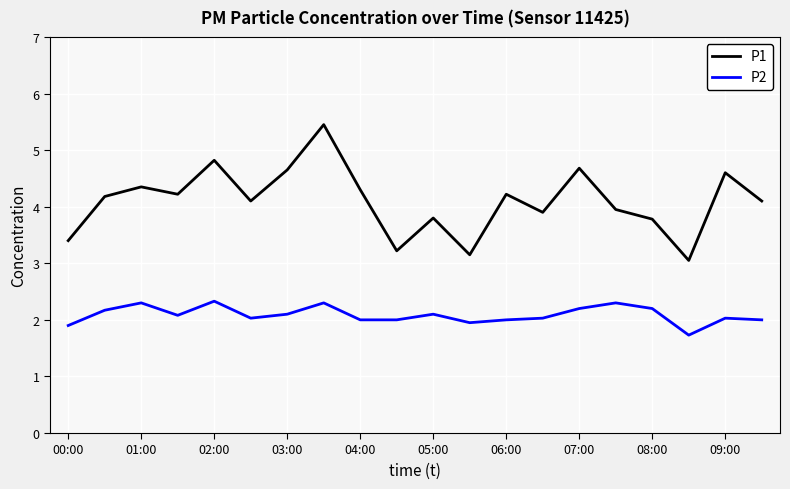

In P2, how many points are higher than both neighbors (excluding endpoints)?

6